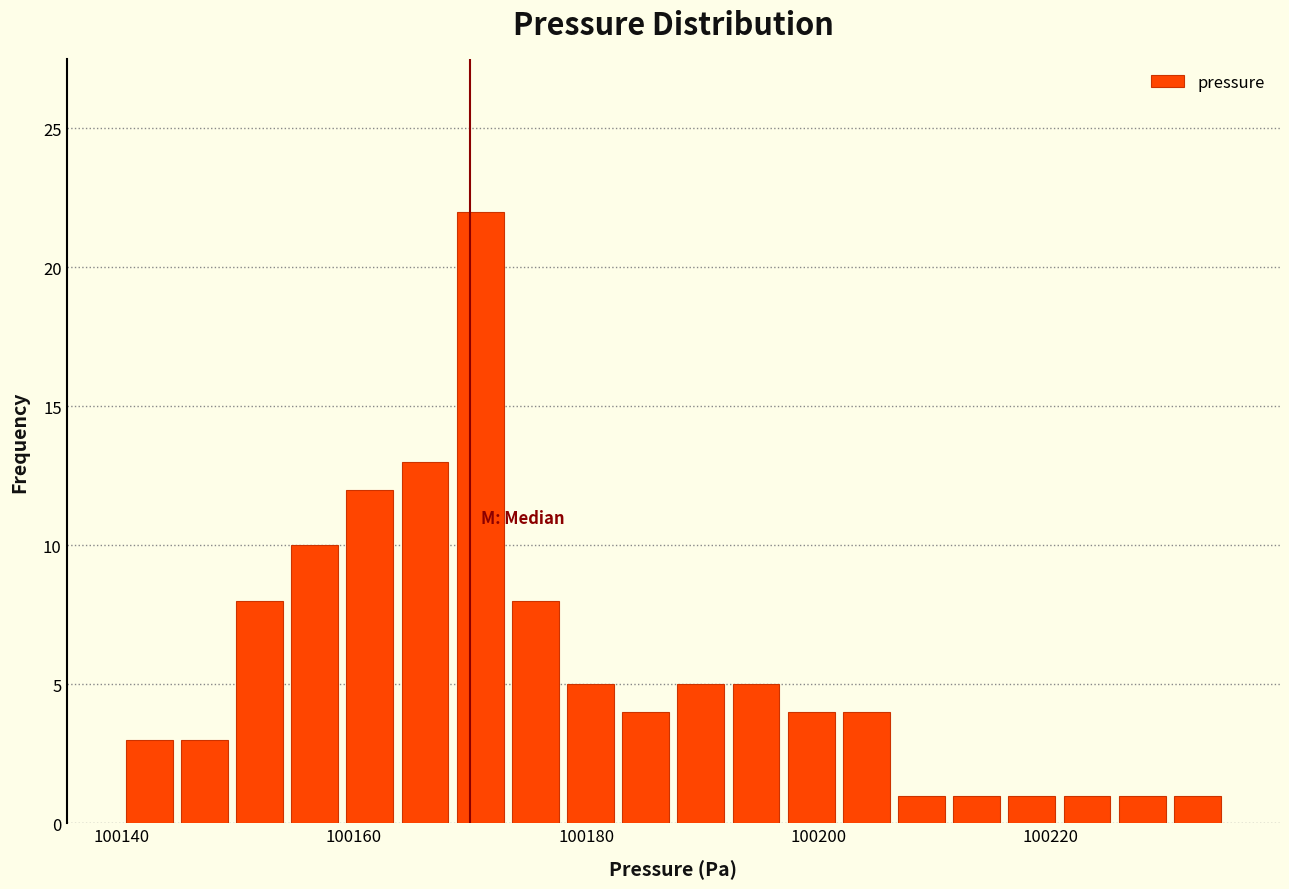

Around what value on the x-axis is the tallest bar? Give the approximate position of its centre, as read against the axis.

100170